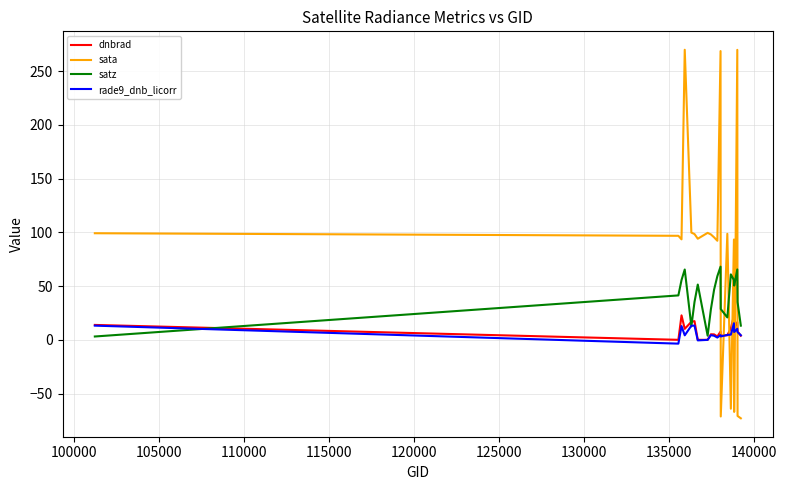

Which series has the widest spread of values?

sata